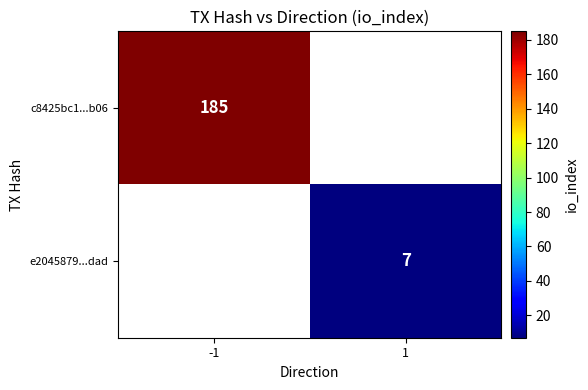

The value of e2045879...dad at 1 is 2. True or false?

False